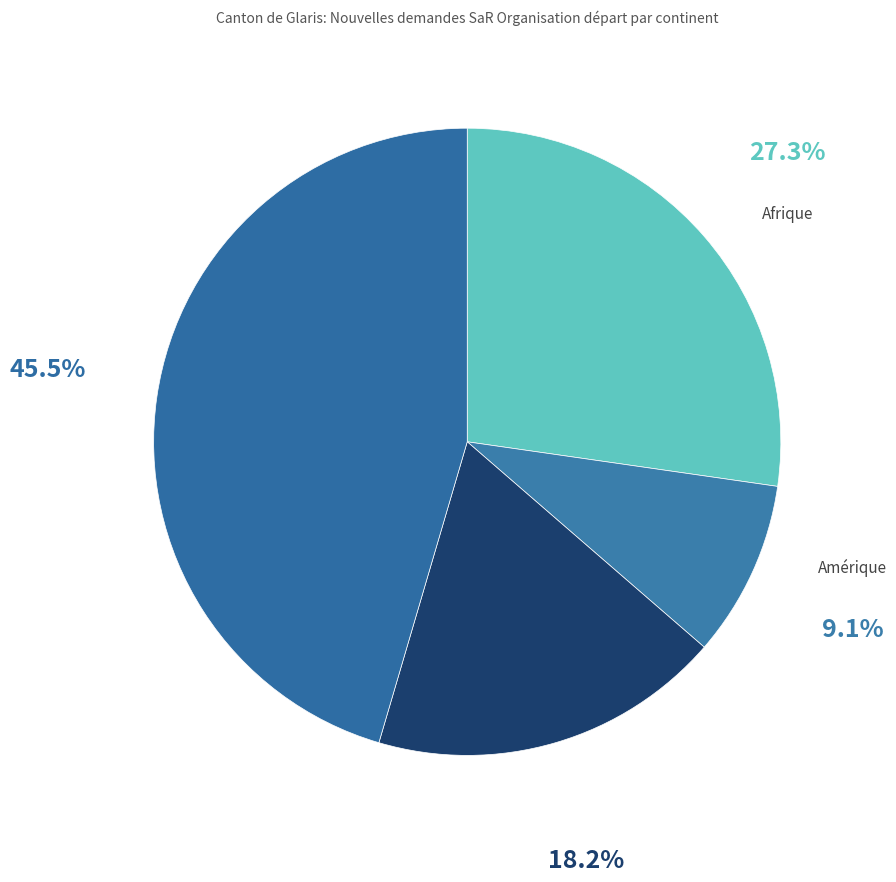

Which has a higher value, Amérique or Afrique?

Afrique